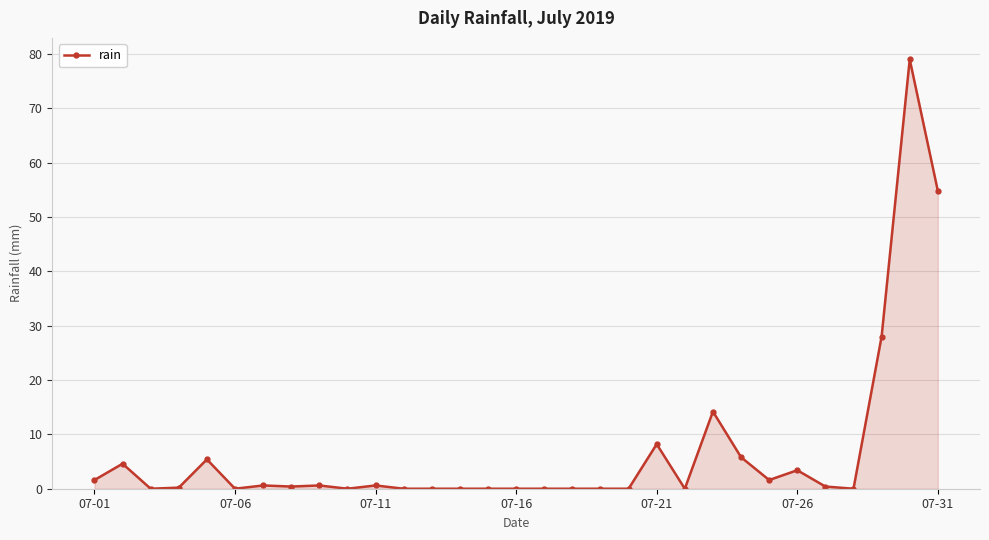

What is the average value?

6.8